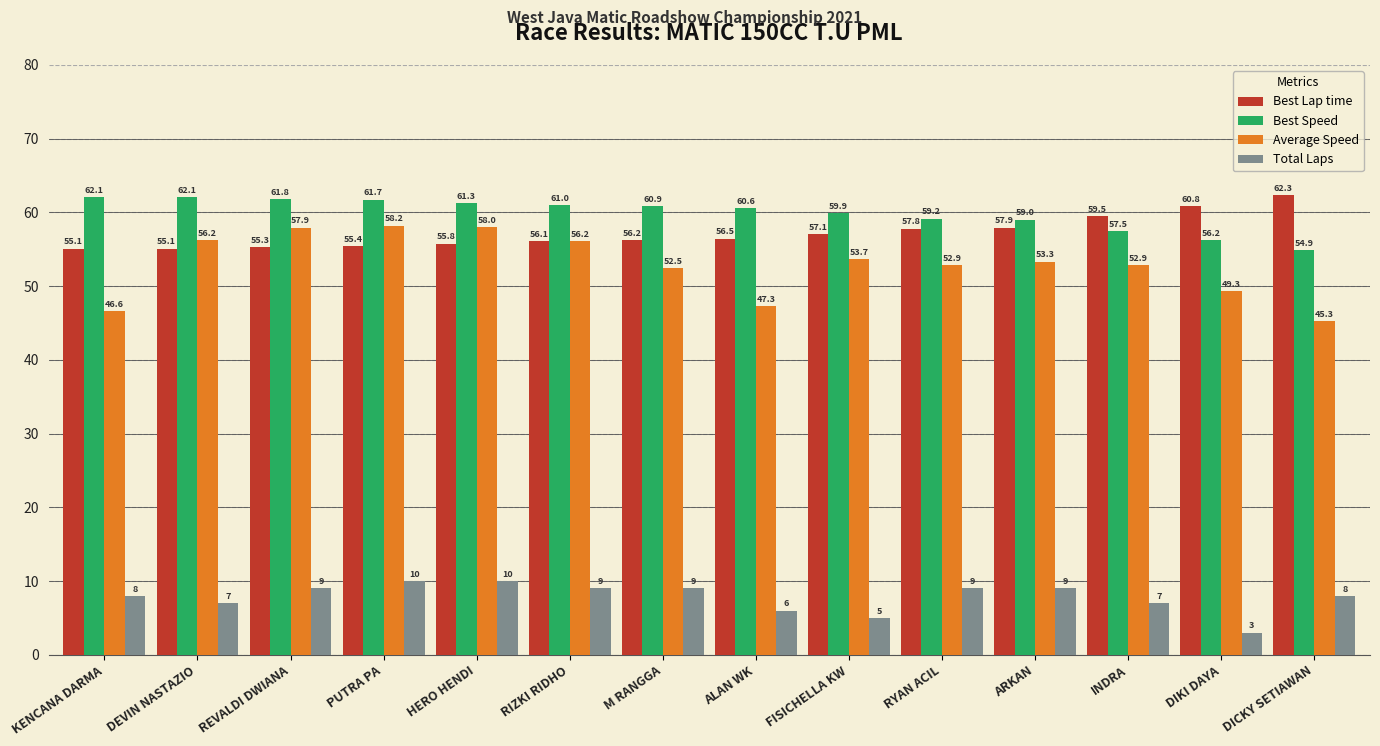

At which category is the sum across all series the highest?

PUTRA PA